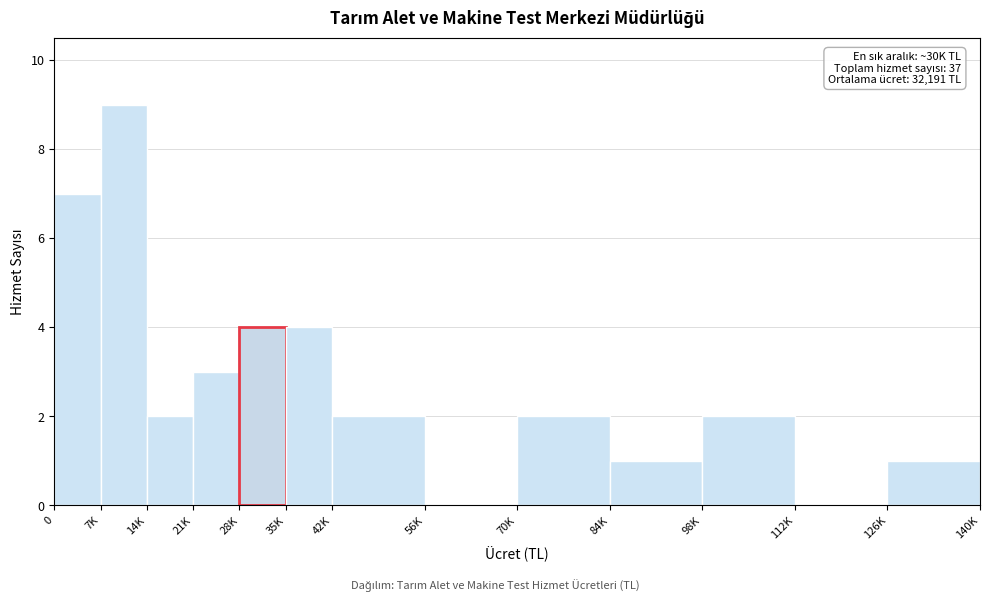

Reading left to right, extract all data points from this chart.

0=7	7K=9	14K=2	21K=3	28K=4	35K=4	42K=2	56K=0	70K=2	84K=1	98K=2	112K=0	126K=1